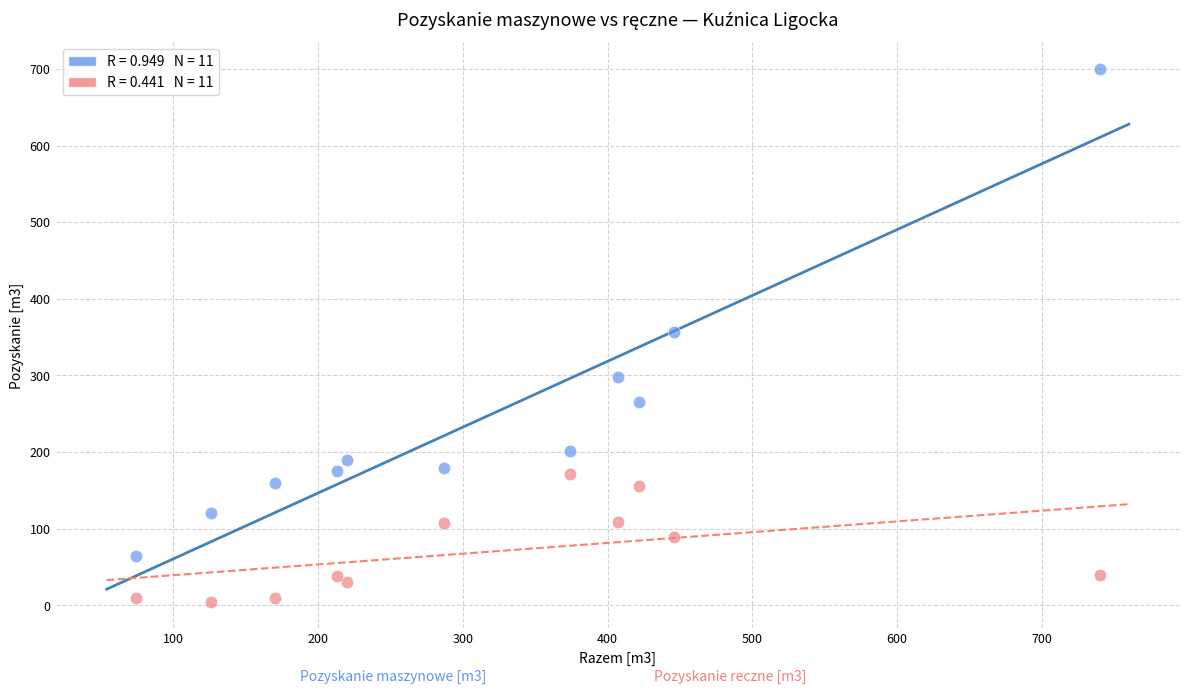

Across all data points, what is the range of X values (max minus min)?

666